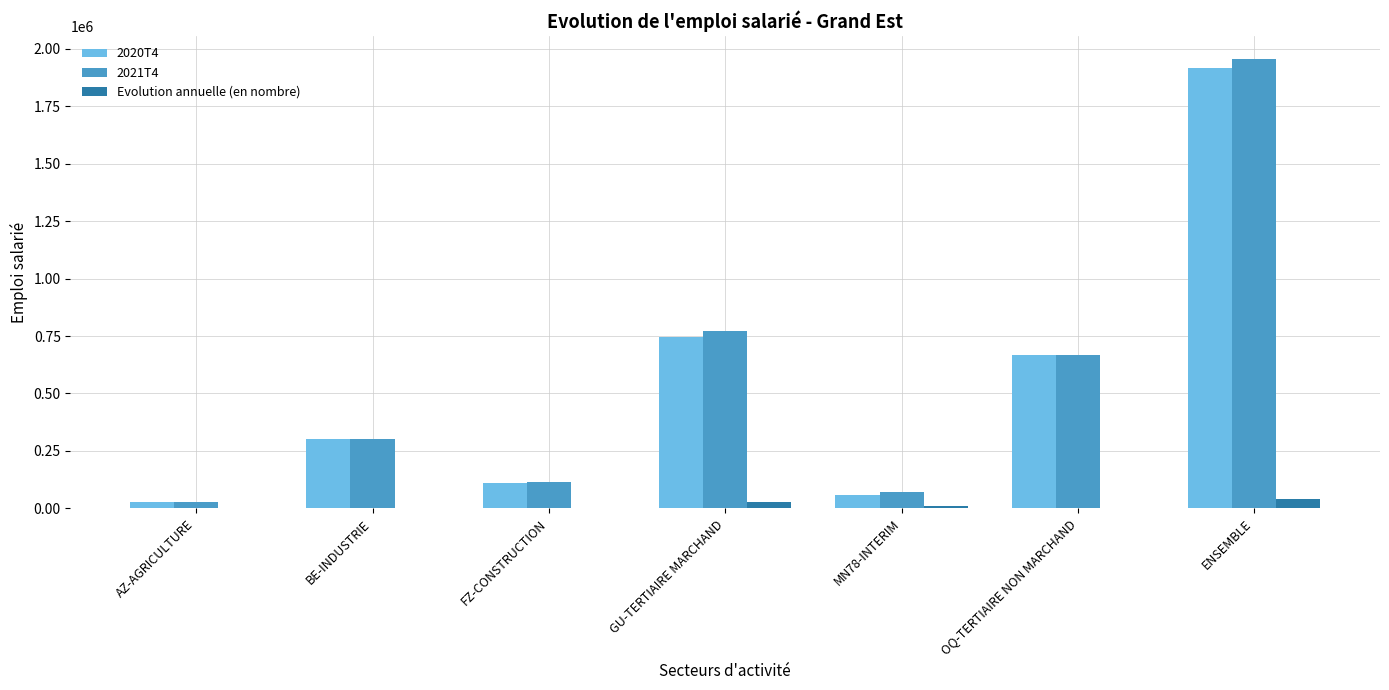

What is the sum of all 2020T4 values?

3828924.3